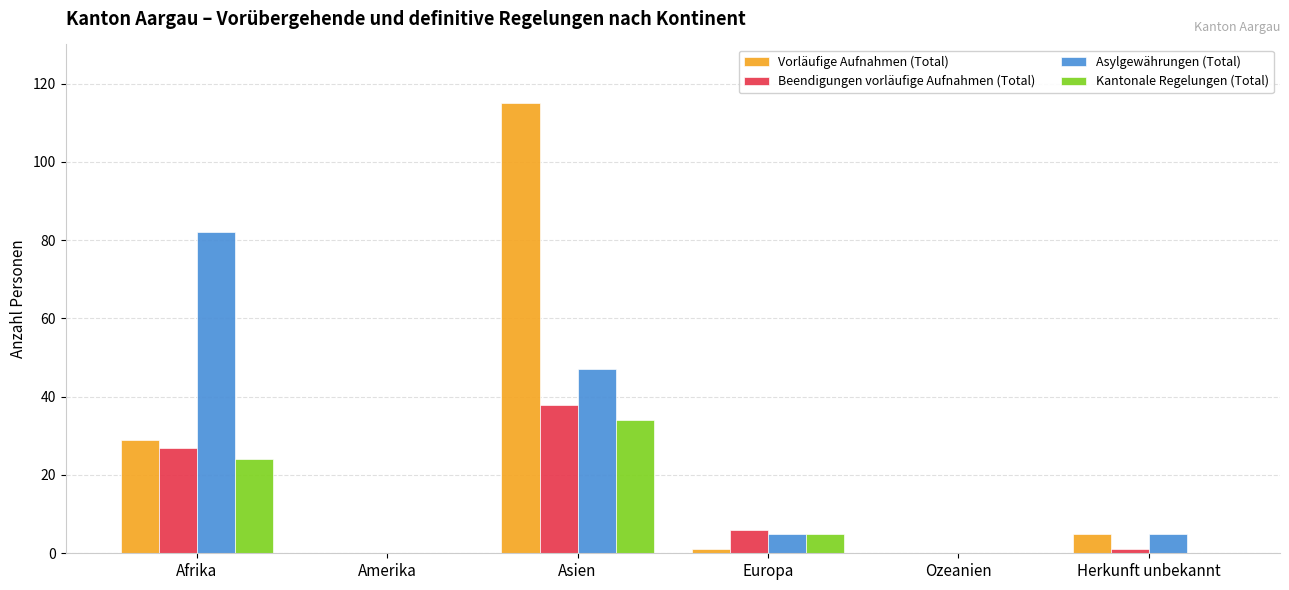

True or false: Vorläufige Aufnahmen (Total) has a value of 0 at Amerika.

True